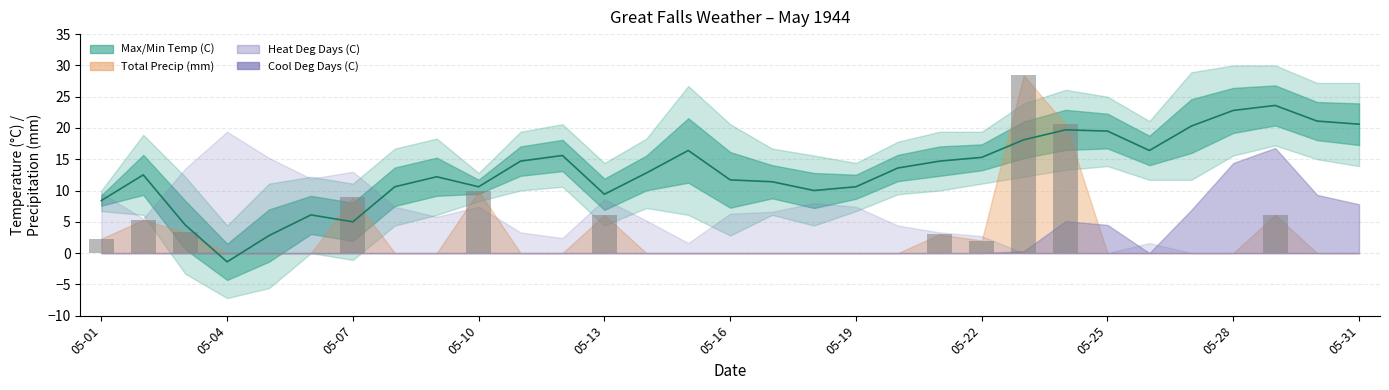

Count the number of categories in the chart.

31